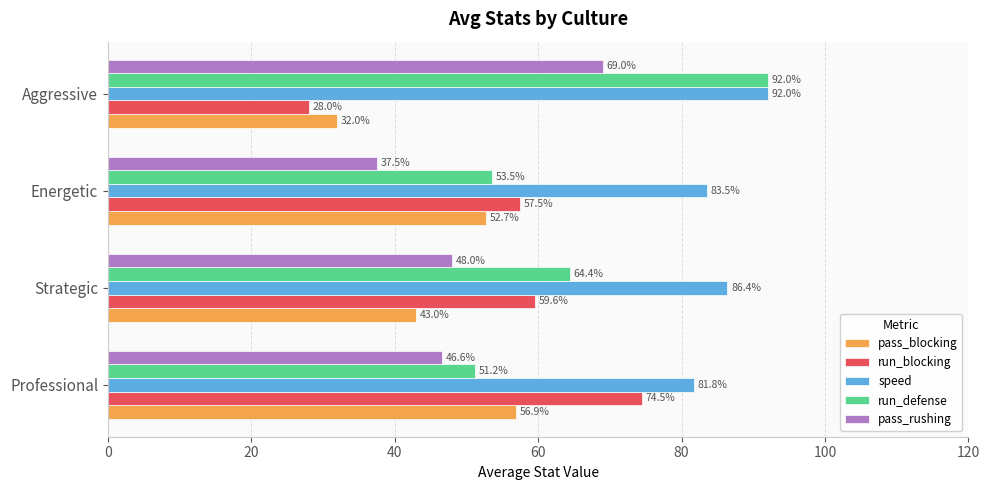

What is the spread (max minus min) of values at Strategic?

43.4